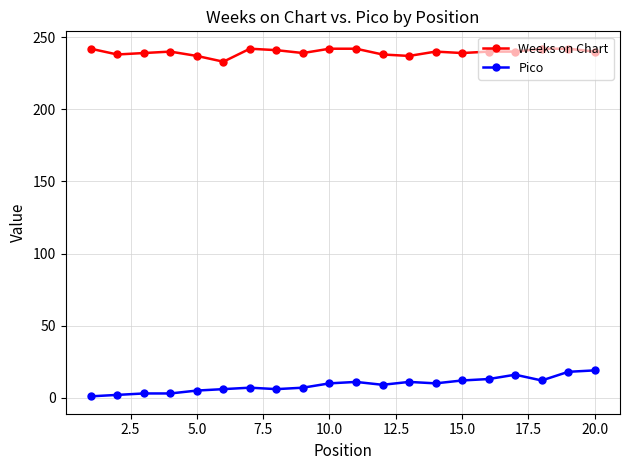

What is the difference between the second highest and minimum values in the Weeks on Chart series?

9